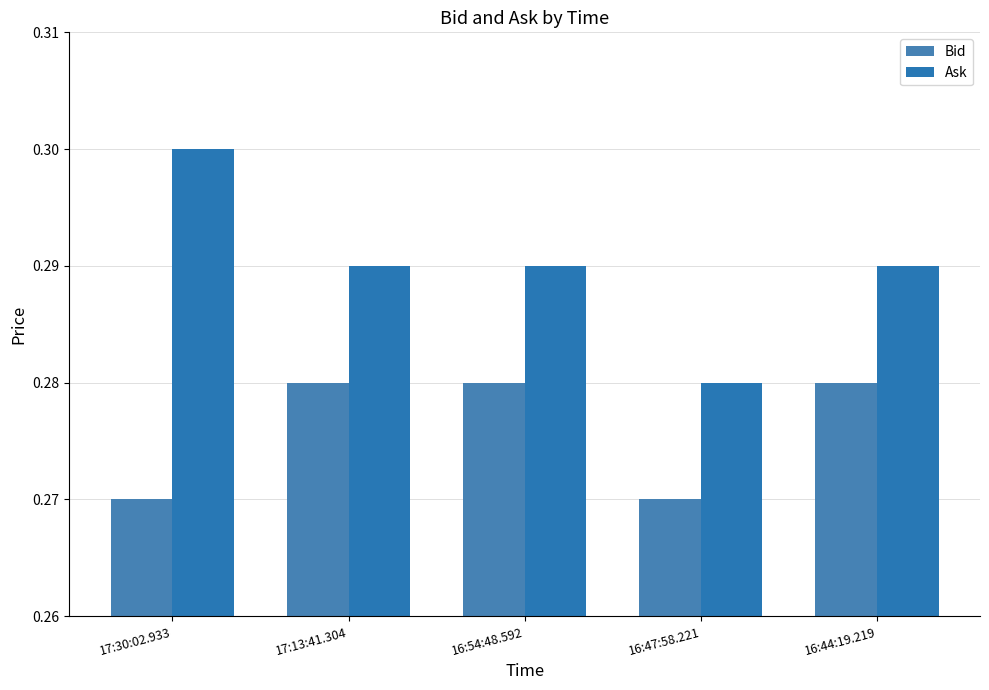

What is the label of the 3rd bar from the right?

16:54:48.592